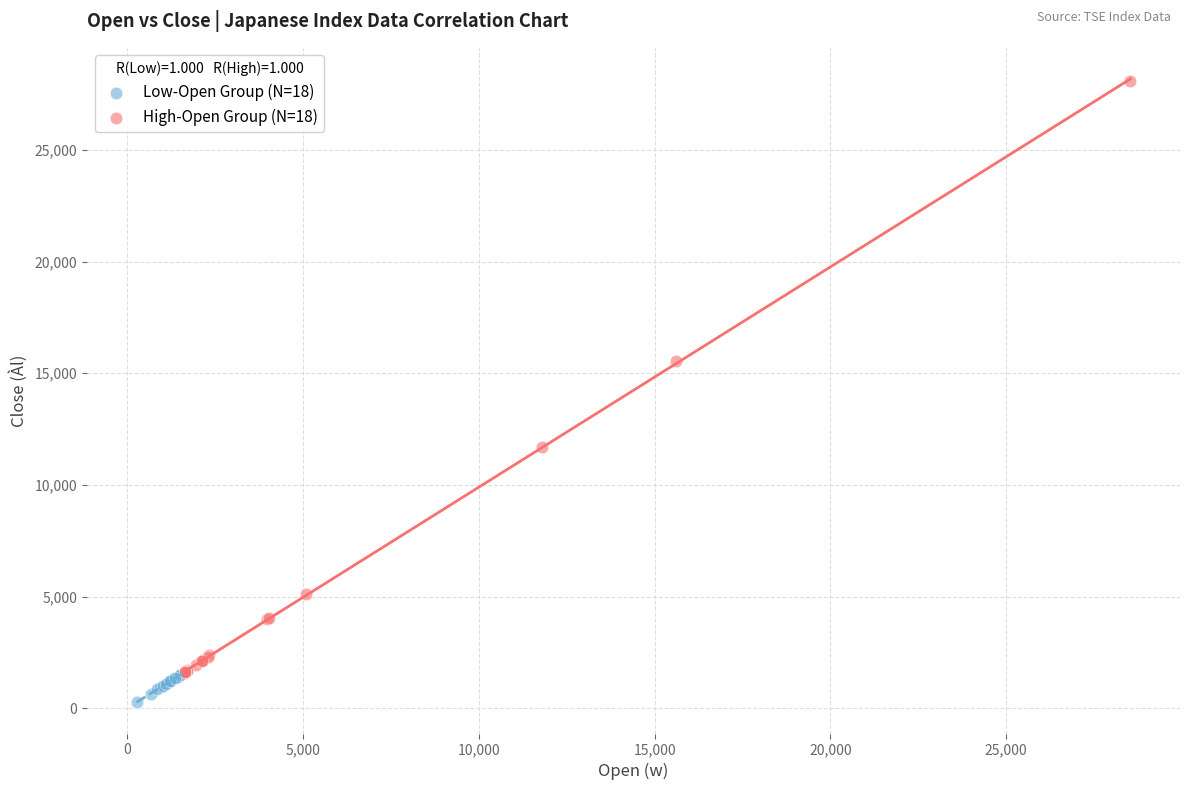

What are all the series names shown in the legend?

Low-Open Group (N=18), High-Open Group (N=18)